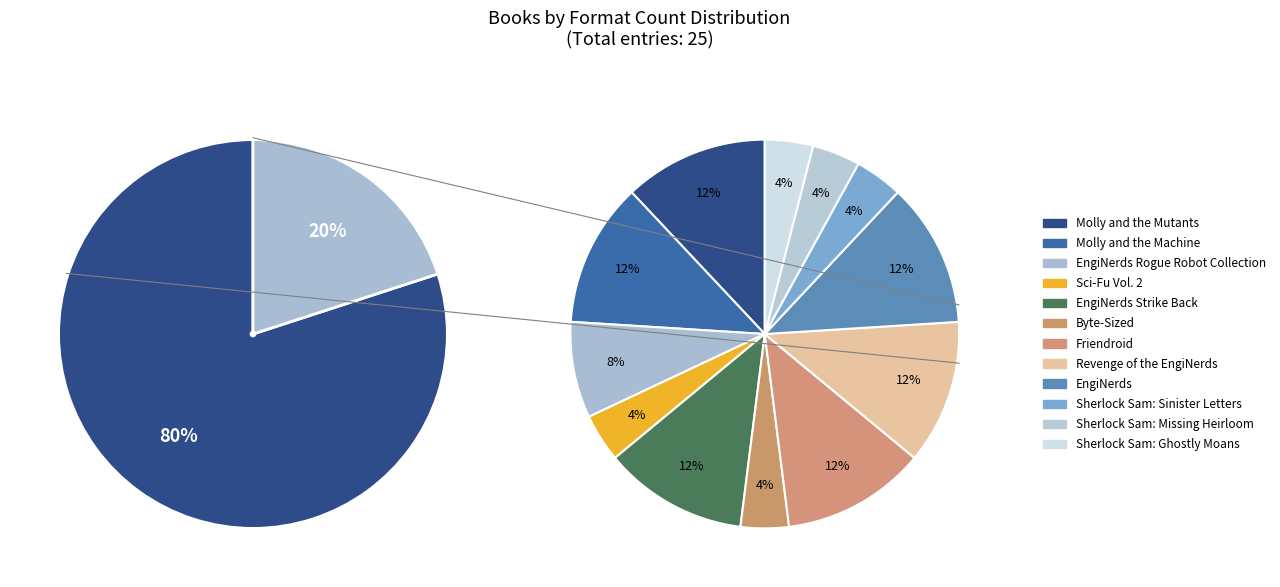

To the nearest percent, what portion does Byte-Sized represent?

4%